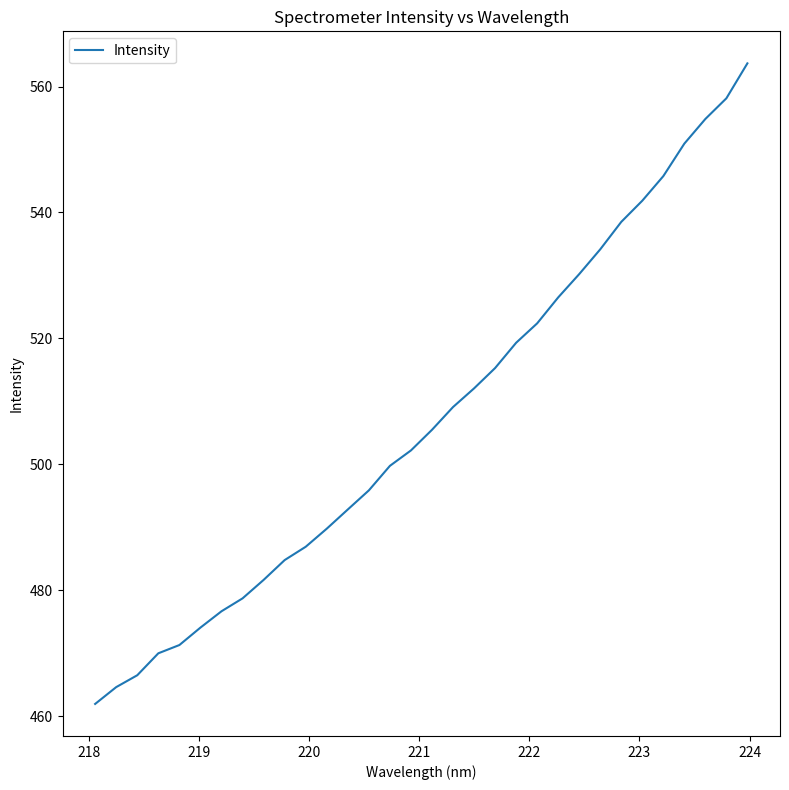

What is the average value?

507.1